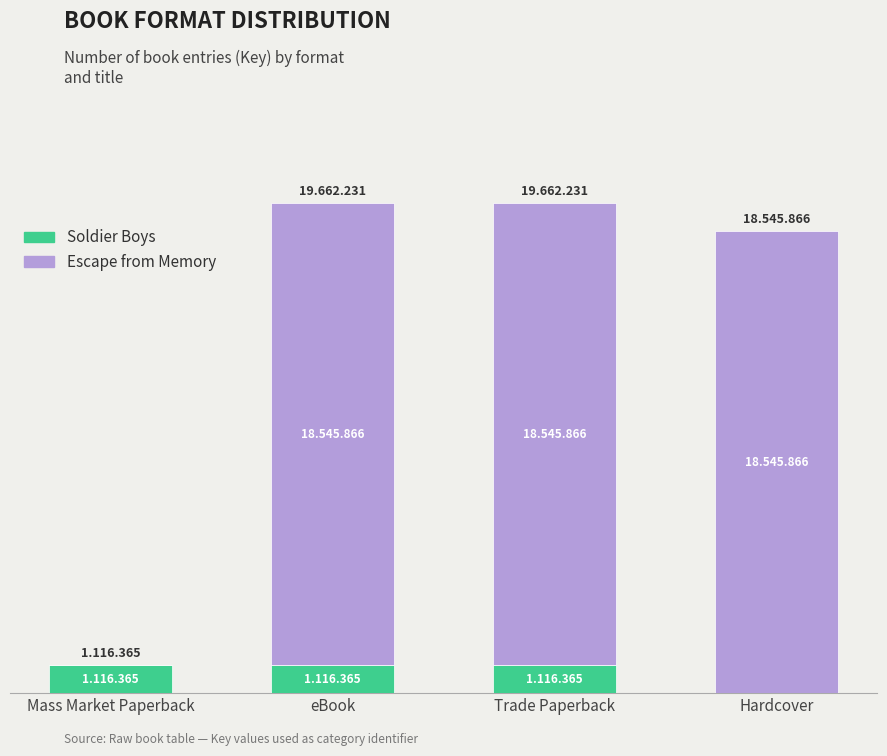

The Escape from Memory series shows 7435352 at Hardcover. True or false?

False